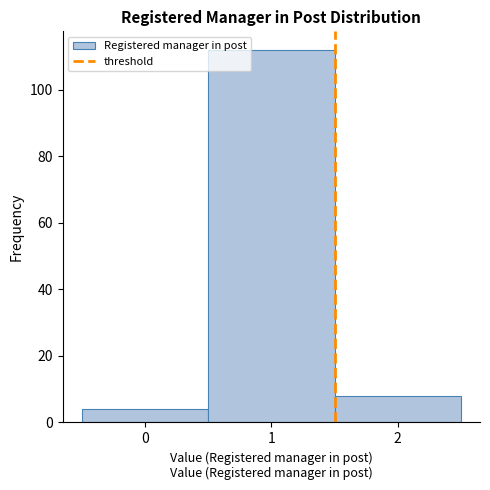

Reading left to right, list every bar in this chart as the range it spans on the x-axis followed by its height. The values are not printed on the chart, so give them approximately, as read against the axis.

-0.5 to 0.5: 4
0.5 to 1.5: 112
1.5 to 2.5: 8